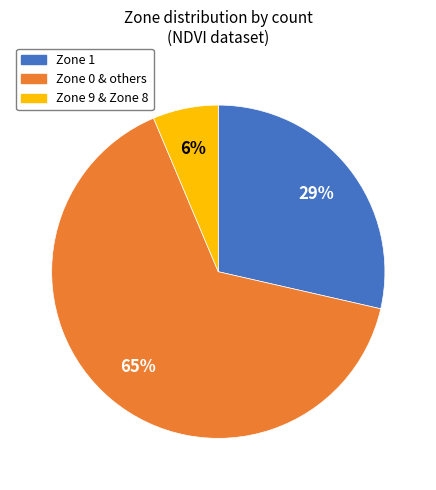

Does any single category account for the majority?

Yes